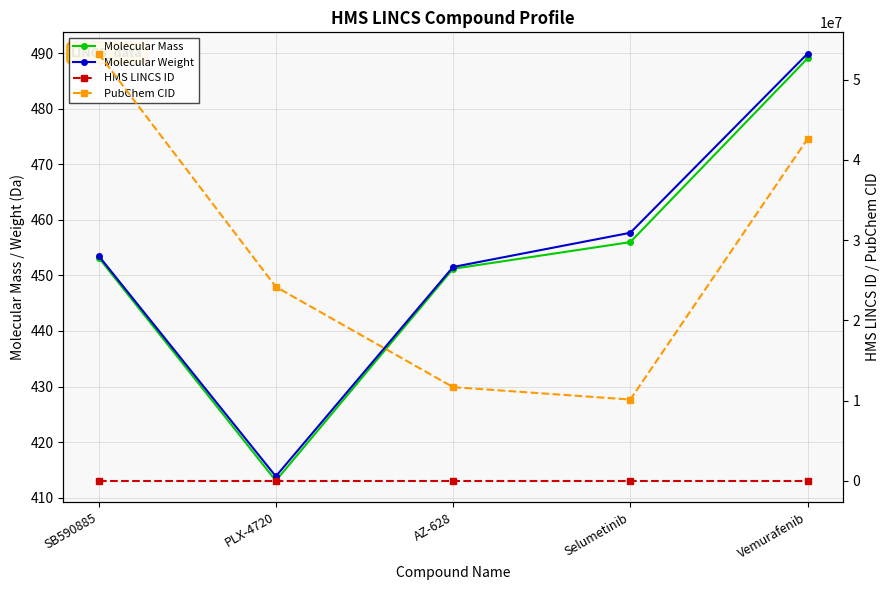

What is the label of the 4th point from the right?

PLX-4720